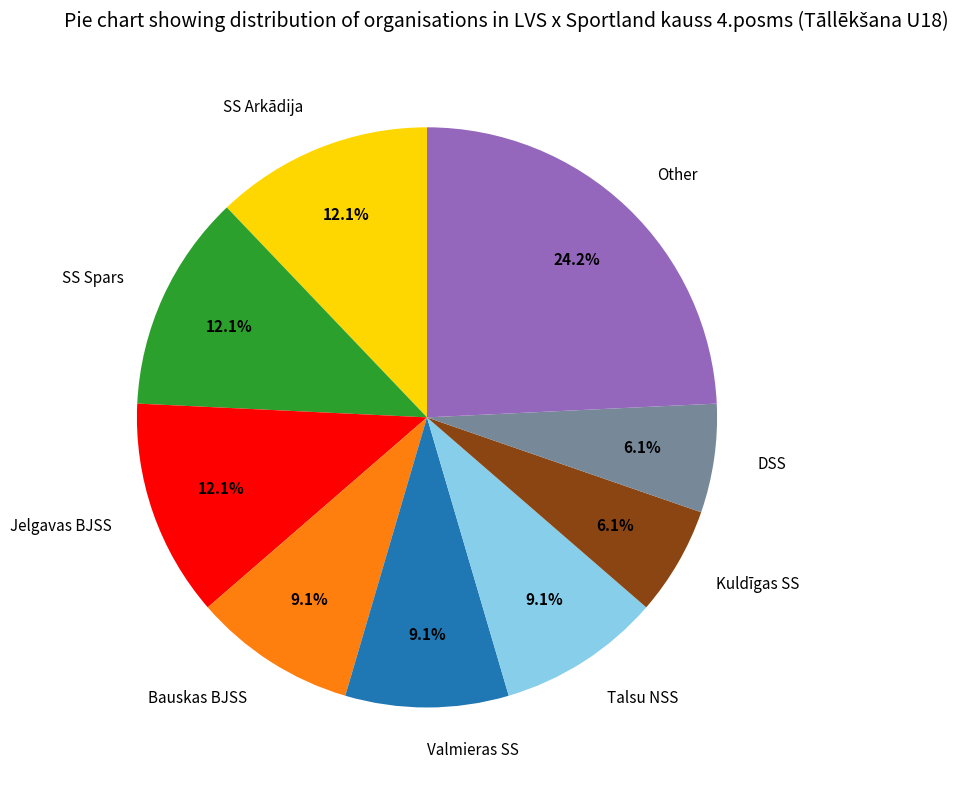

Combined, do Valmieras SS and Talsu NSS account for over 50%?

No